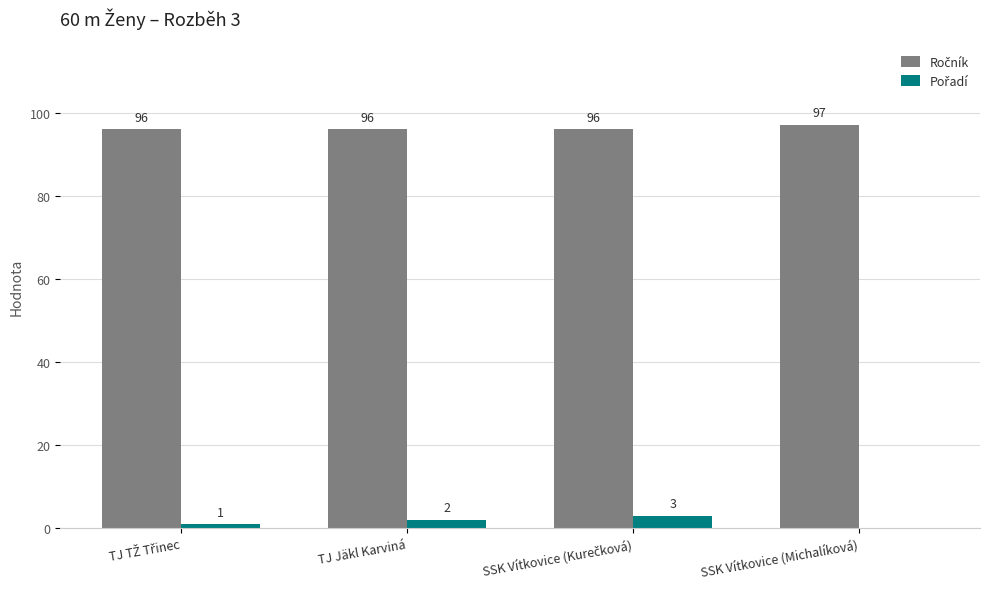

At which category does the chart reach its peak across all series?

SSK Vítkovice (Michalíková)